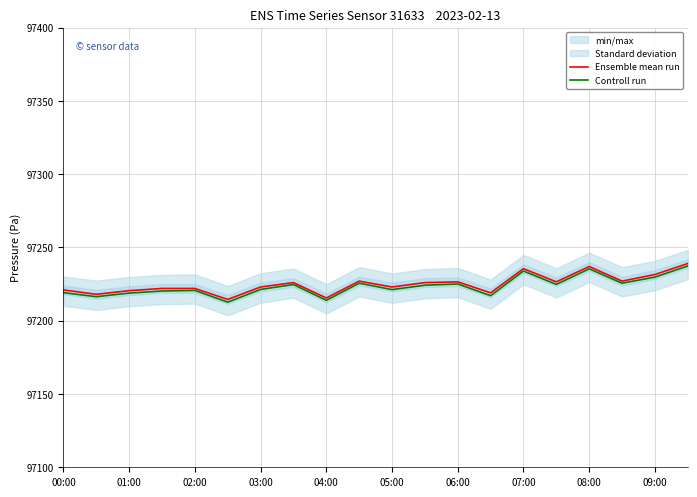

How many values in the Controll run series exceed 97224?

10